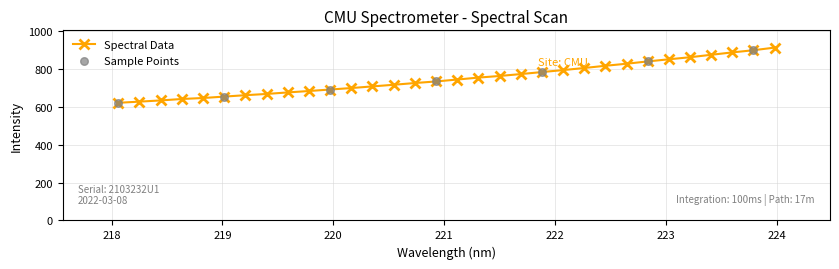

What is the value of the 21st point from the left?

784.8